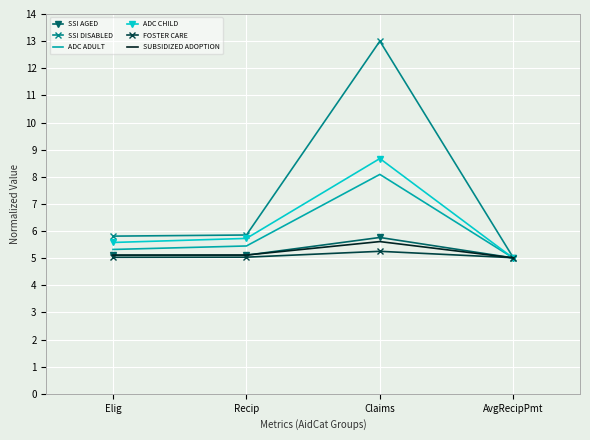

Is it true that ADC CHILD equals 1.9 at AvgRecipPmt?

False